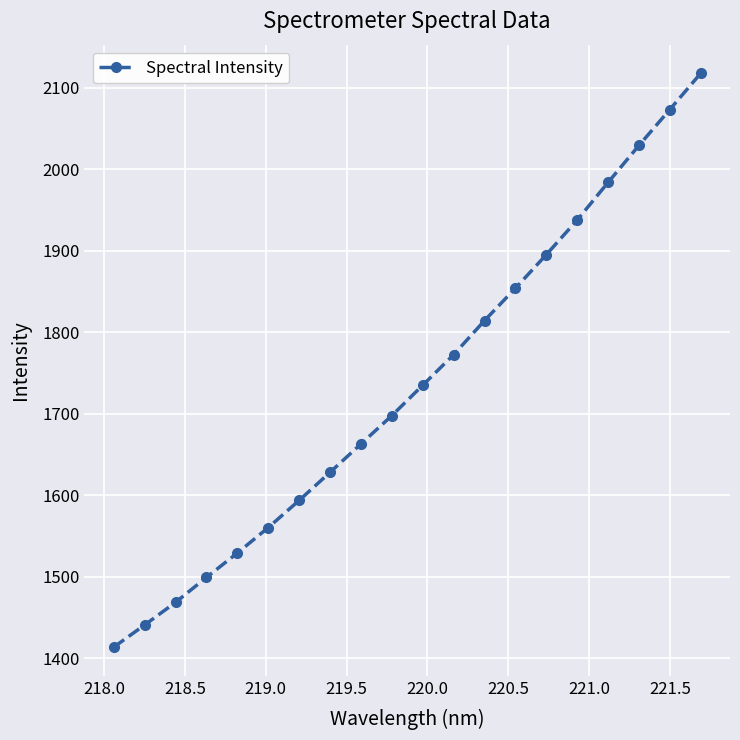

What is the sum of all values?

34706.2